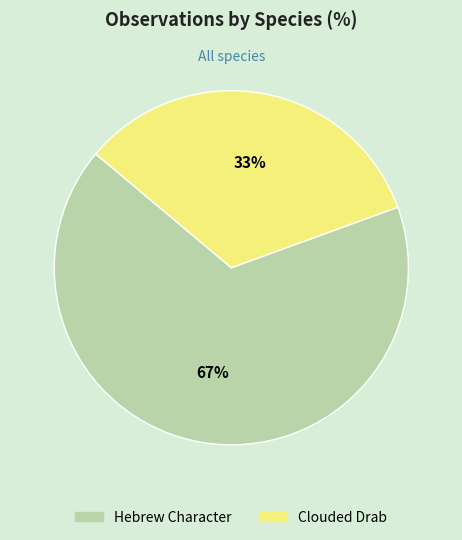

The Clouded Drab slice represents 33% of the pie. True or false?

True